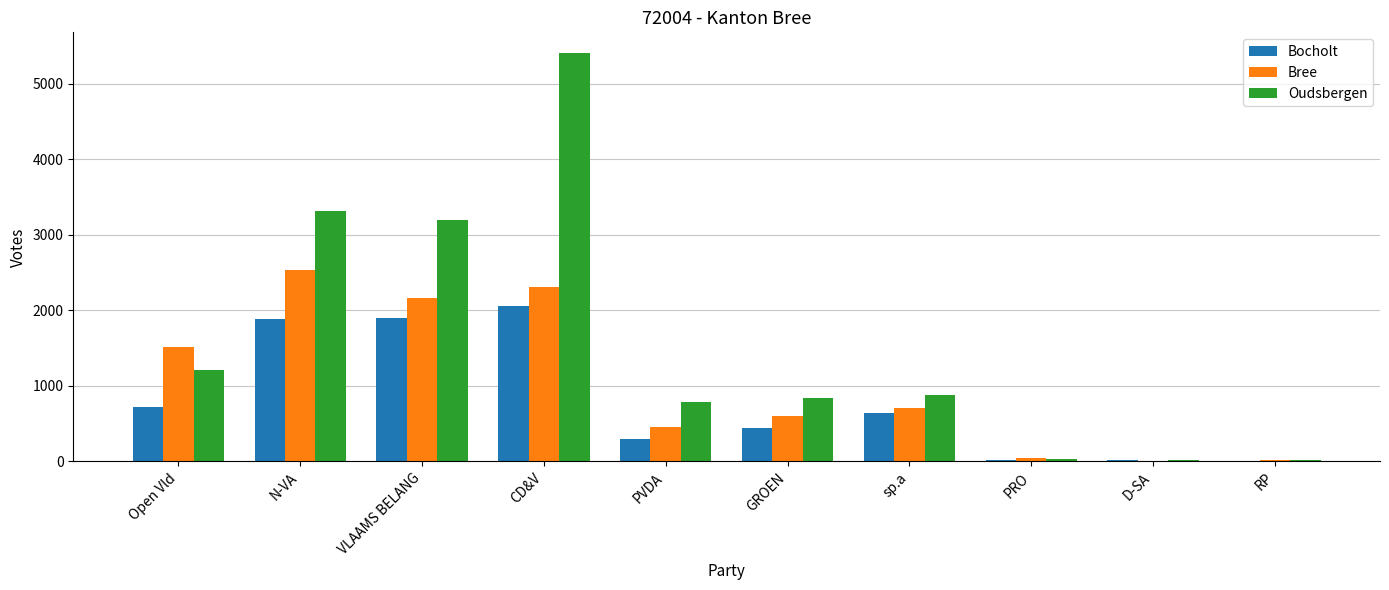

Is the value of Oudsbergen at GROEN greater than the value of Bocholt at Open Vld?

Yes